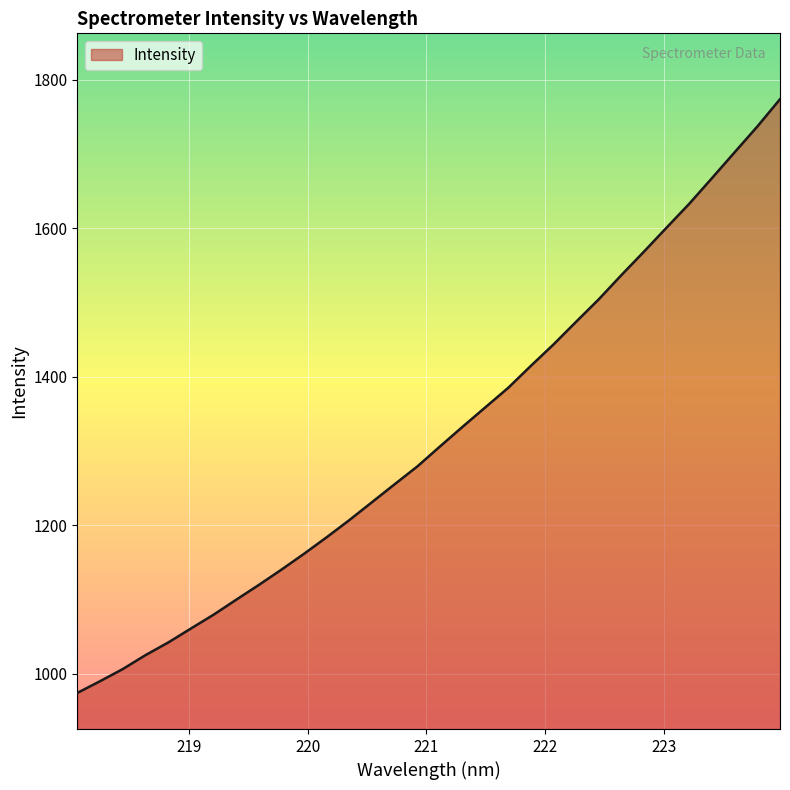

What is the greatest value displayed?

1773.9